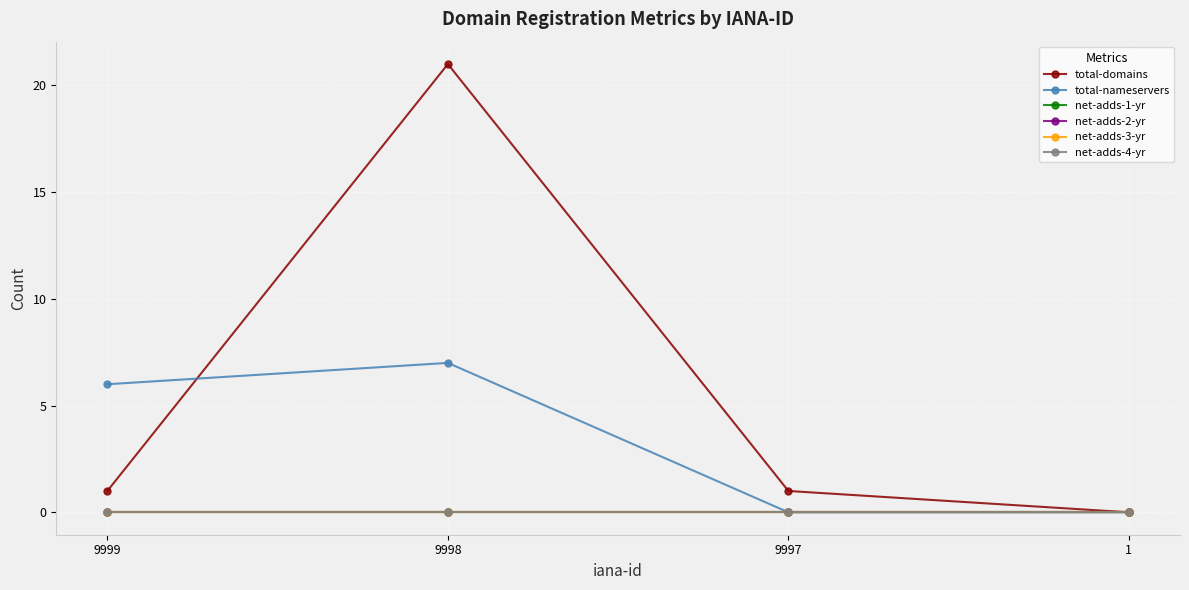

Which label corresponds to the largest value in the chart?

9998